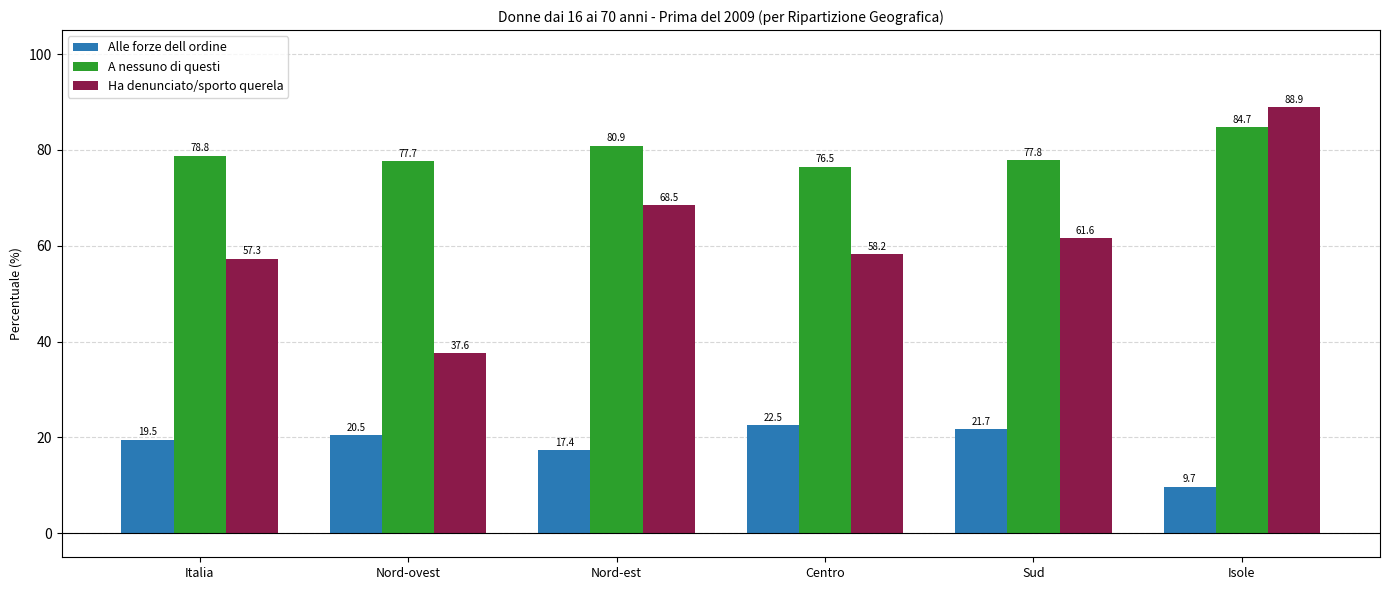

What is the difference between the maximum and second lowest values in the Alle forze dell ordine series?

5.1